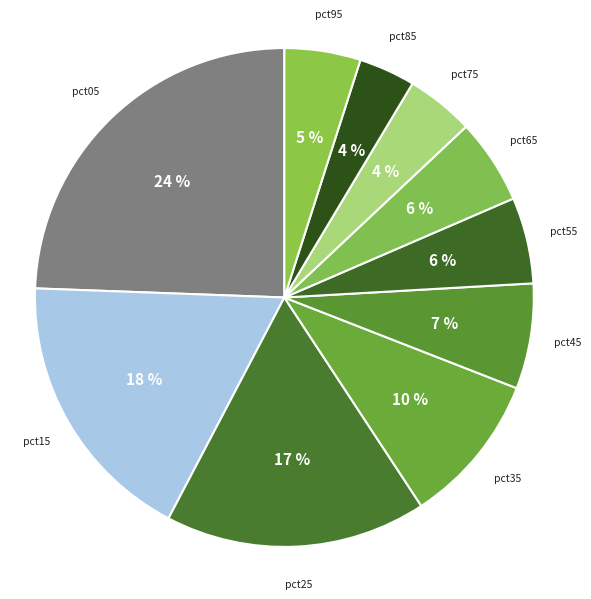

What is the largest slice in the pie chart?

pct05